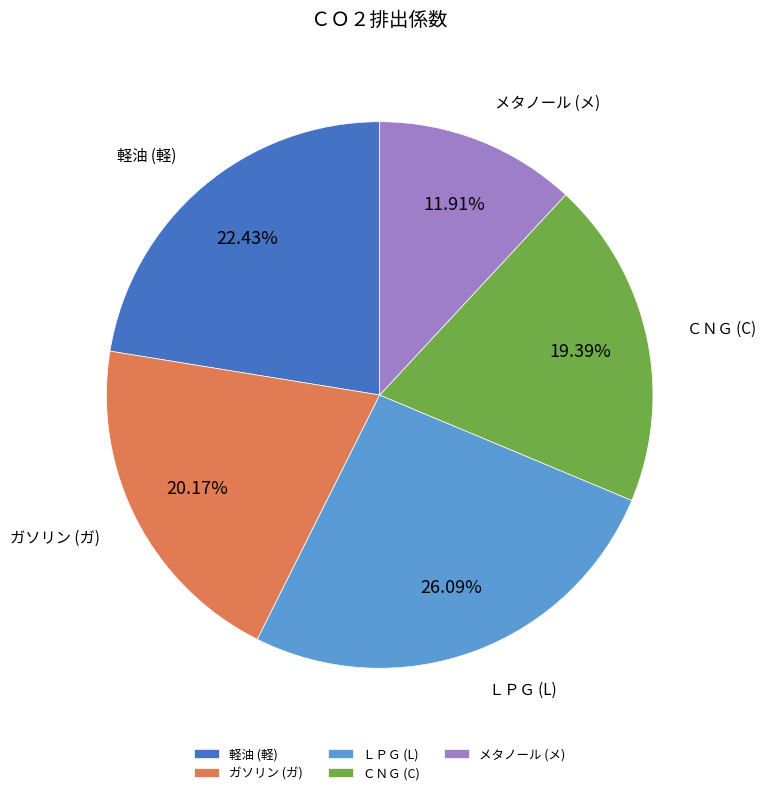

Which category has the smallest portion of the pie?

メタノール (メ)